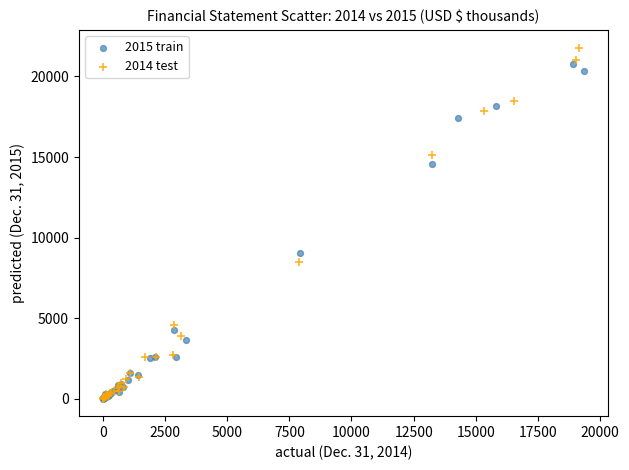

Which series has the largest Y range (max minus min)?

2014 test